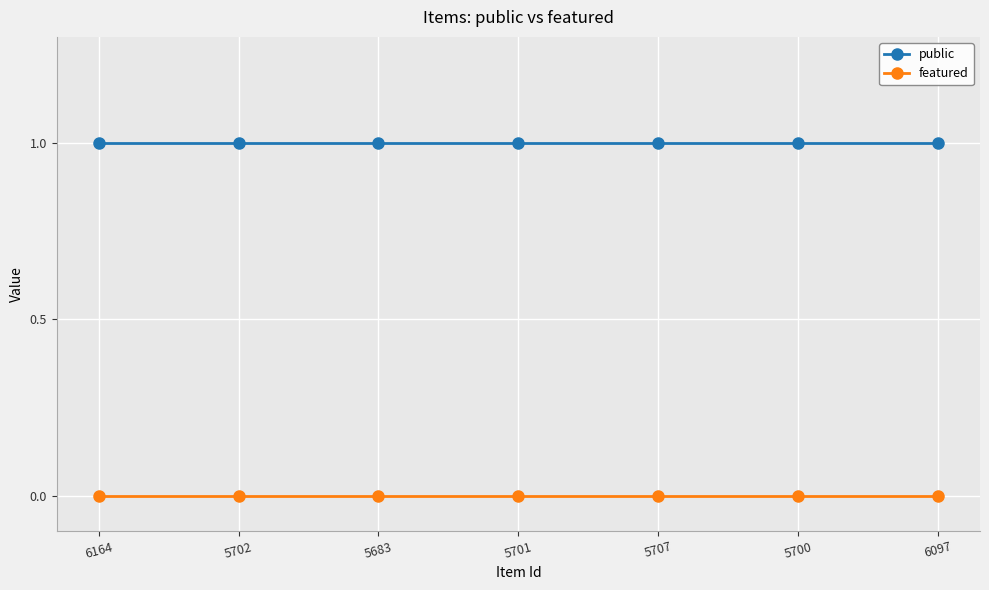

Is the value of public at 5701 greater than the value of featured at 5700?

Yes